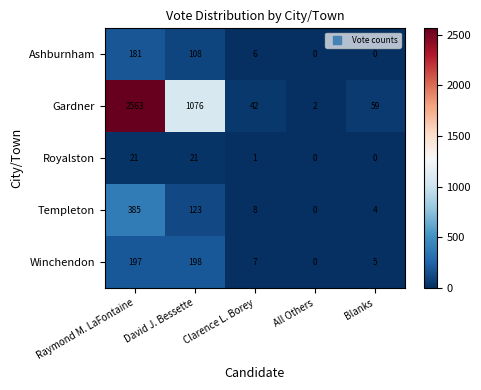

At how many categories does at least one series exceed 619?

2